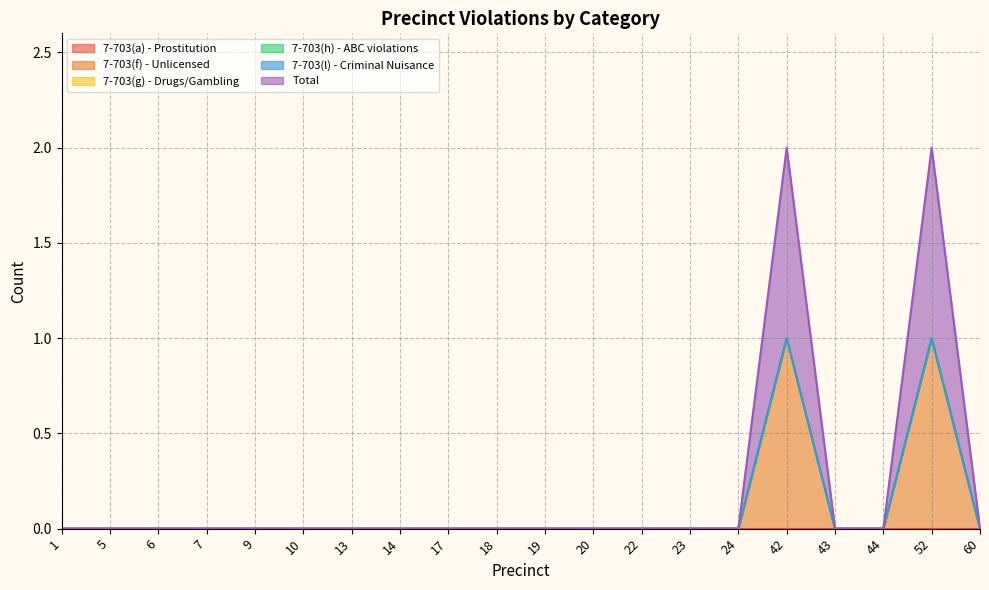

List the labels in order of 7-703(f) - Unlicensed value, smallest first.

1, 5, 6, 7, 9, 10, 13, 14, 17, 18, 19, 20, 22, 23, 24, 43, 44, 60, 42, 52